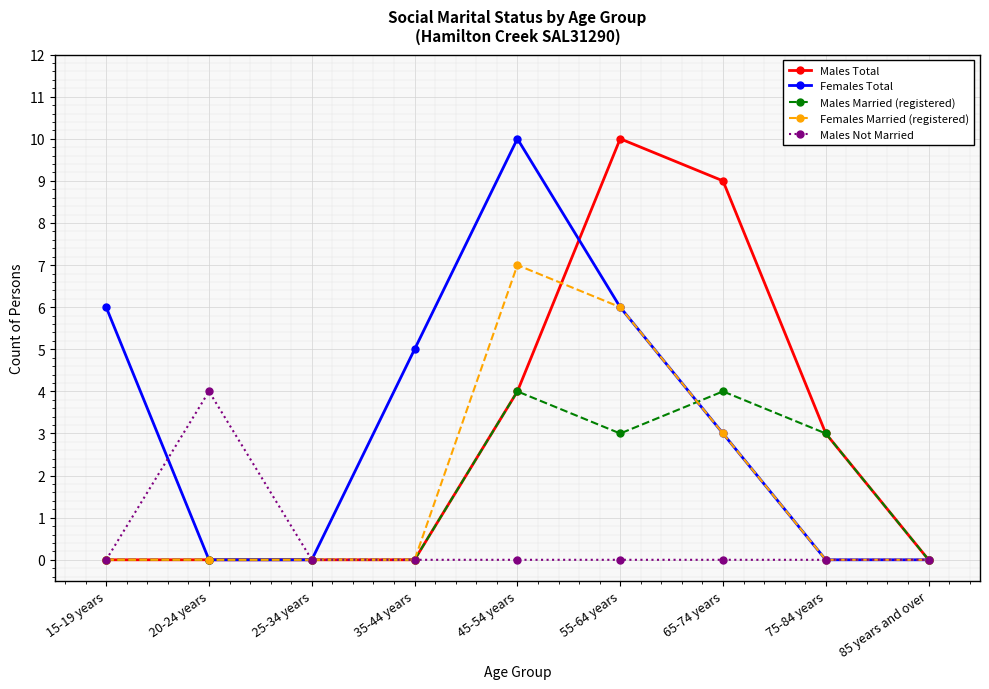

What is the difference between the Females Total values at 65-74 years and 55-64 years?

3